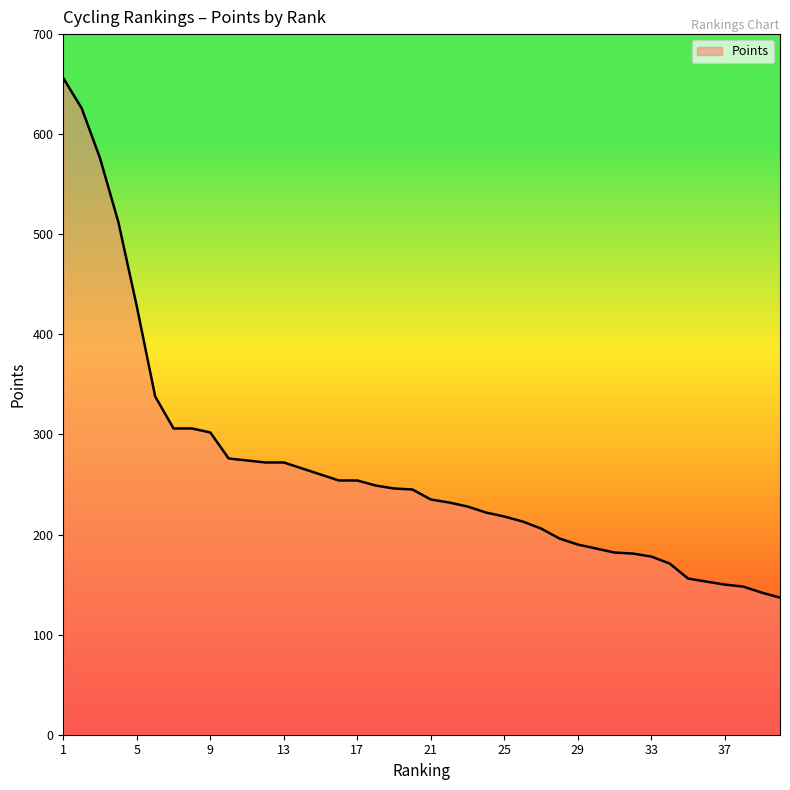

What is the difference between the maximum and minimum values?

519